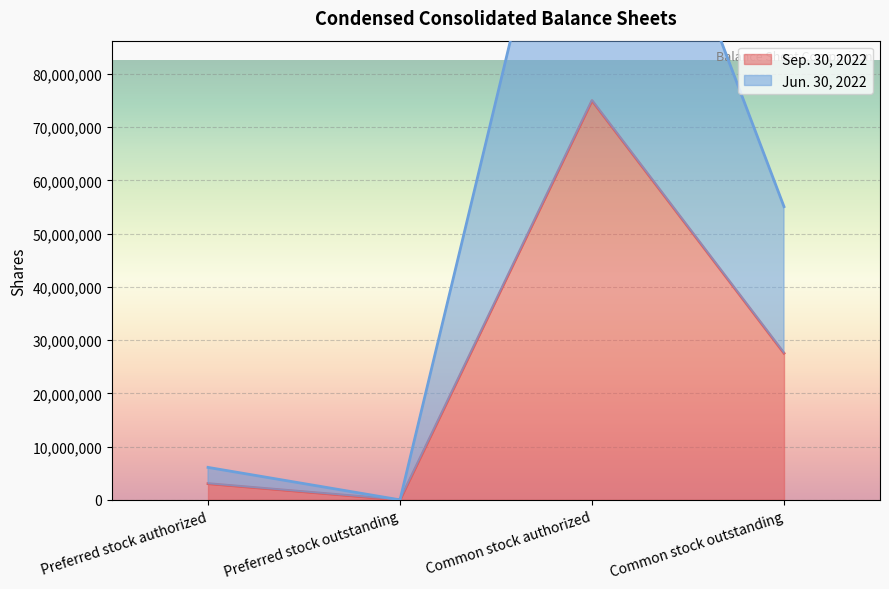

What is the average value of the Sep. 30, 2022 series?

26400938